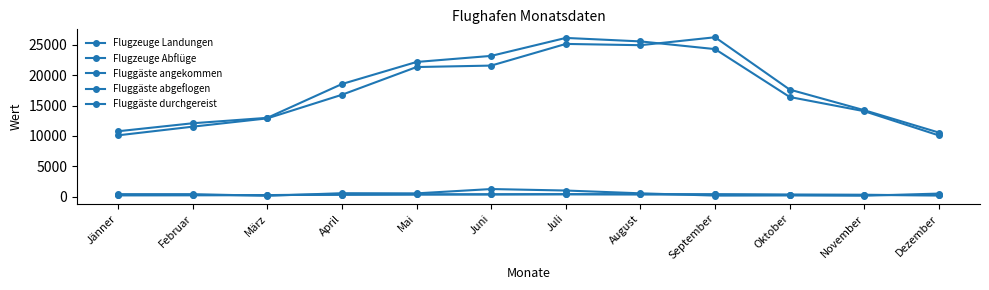

True or false: Flugzeuge Landungen has a value of 308 at Dezember.

False